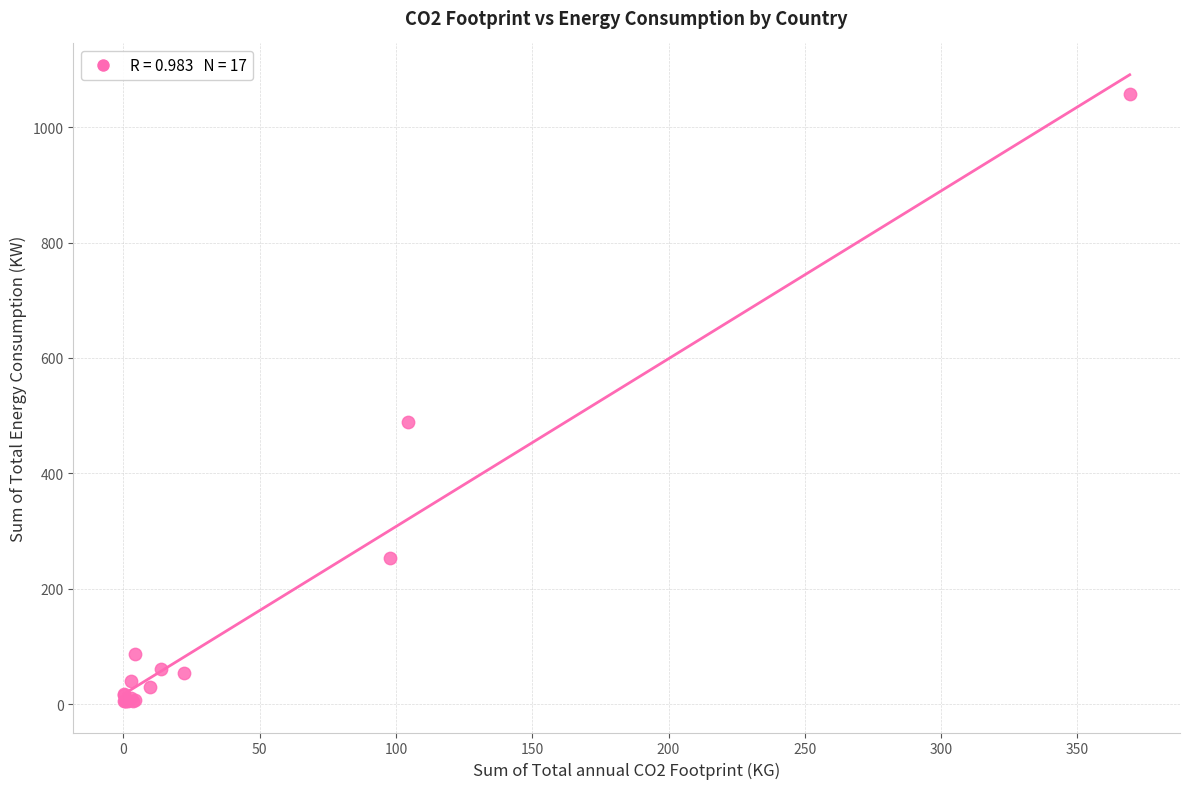

What Y value in the scatter plot is closest to 531?

488.8